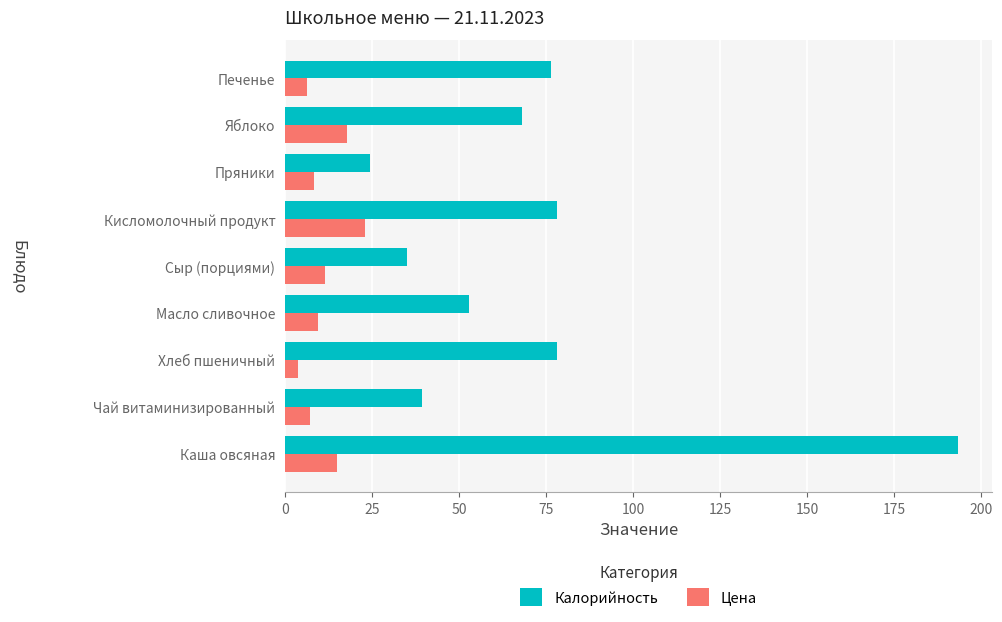

Which series has the largest total across all categories?

Калорийность